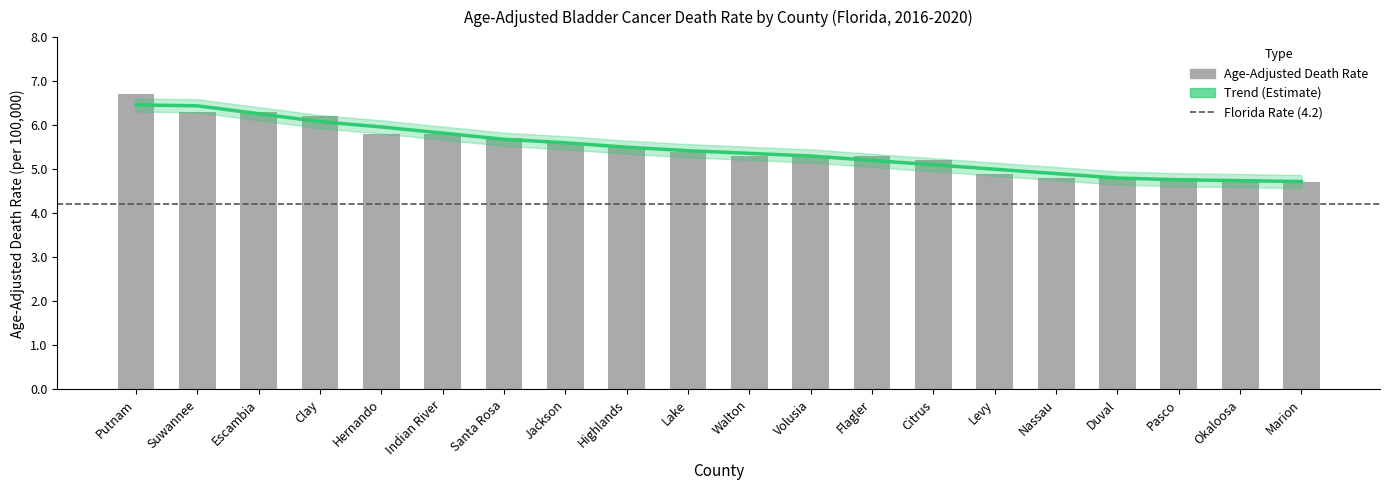

What is the maximum value shown in the chart?

6.7